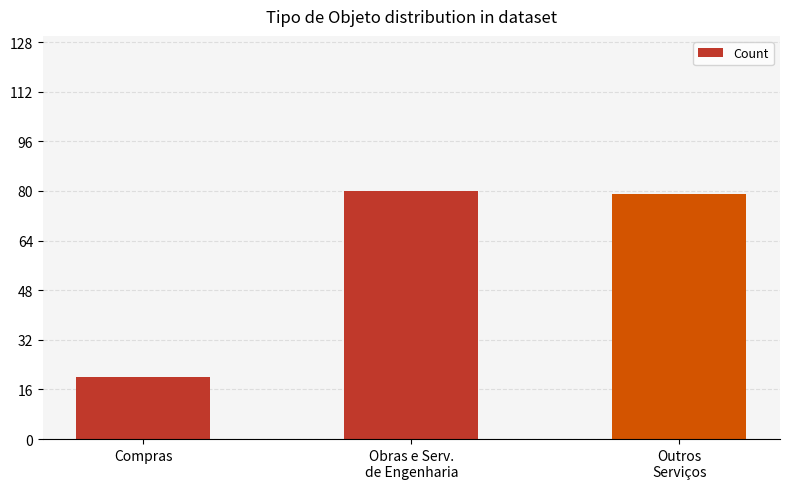

What value does the data have at Outros
Serviços?

79